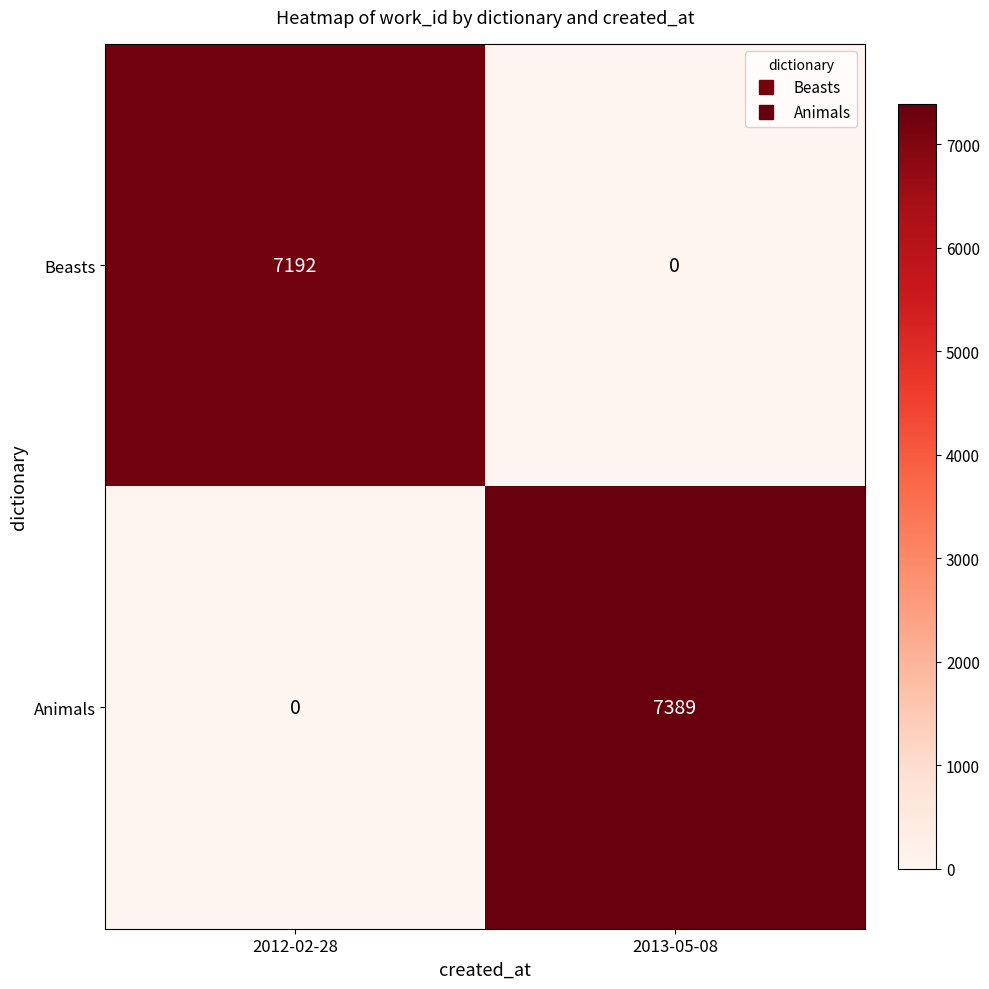

At which category is the sum across all series the highest?

2013-05-08